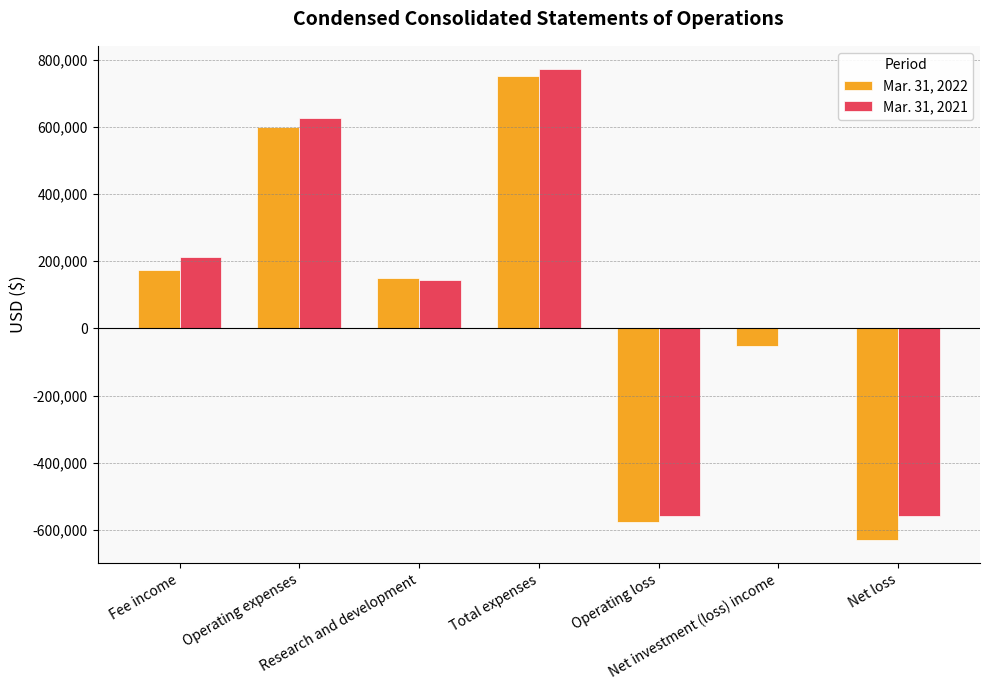

Which series changed the most between Research and development and Net loss?

Mar. 31, 2022